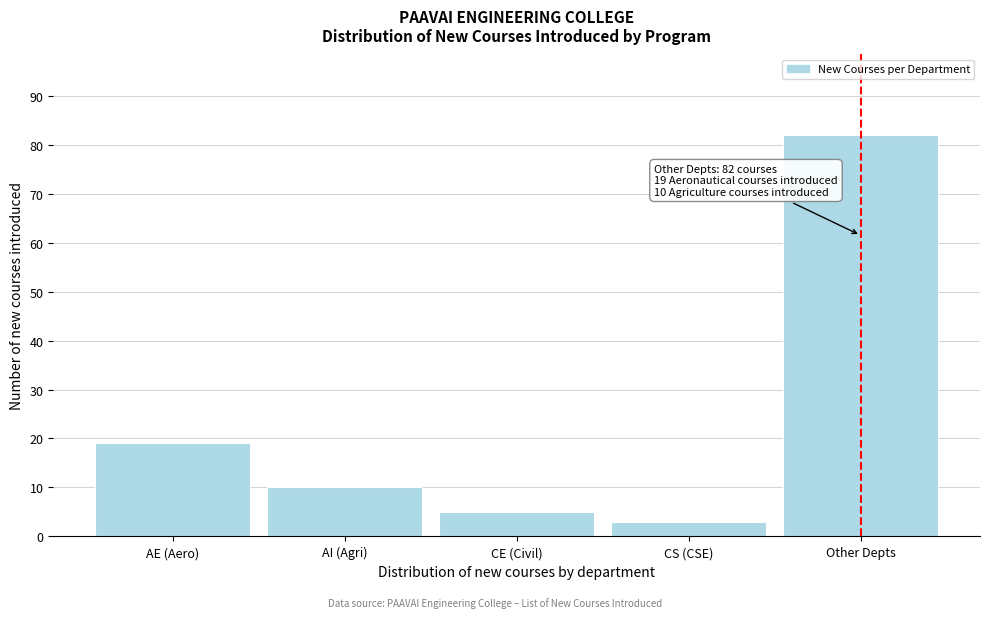

Reading right to left, what are all the values shown in this chart?

82	3	5	10	19